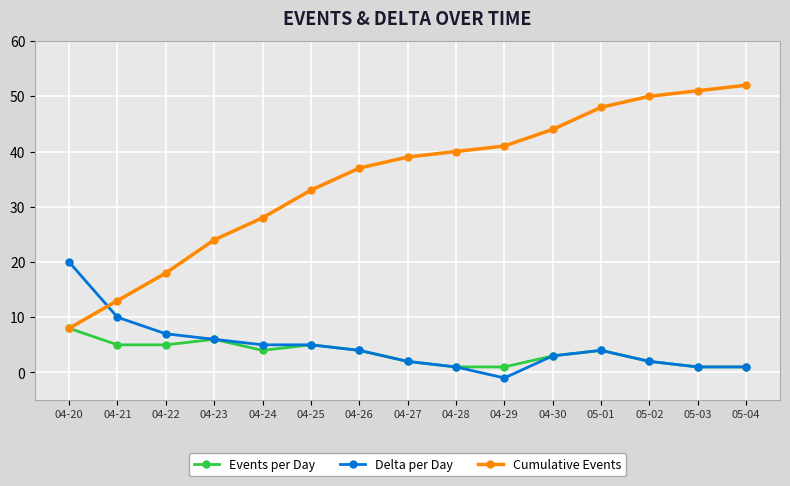

List the series in order of their peak value, lowest first.

Events per Day, Delta per Day, Cumulative Events